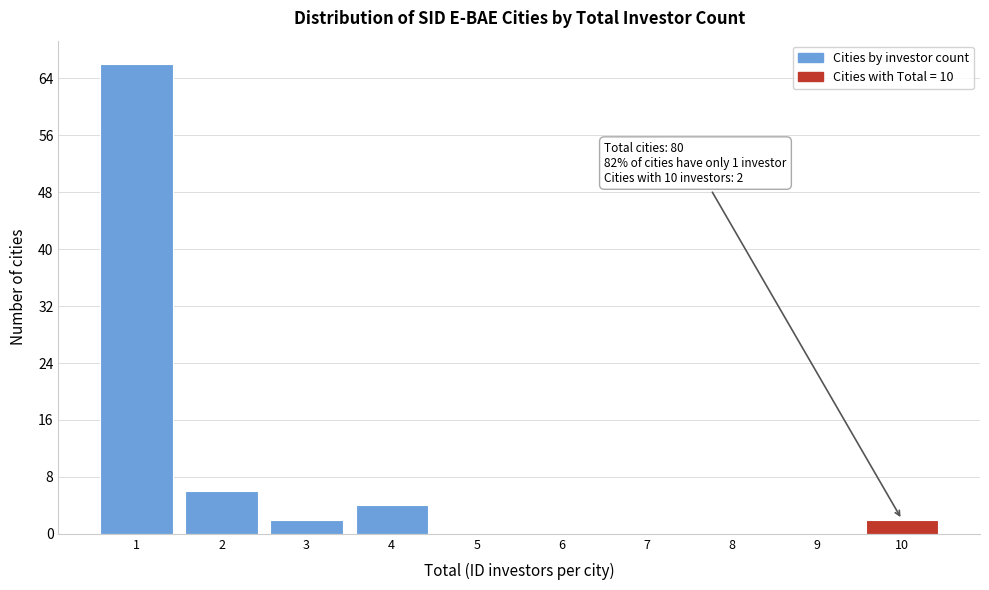

Over which range of the x-axis is the bar tallest?

0.5 to 1.5